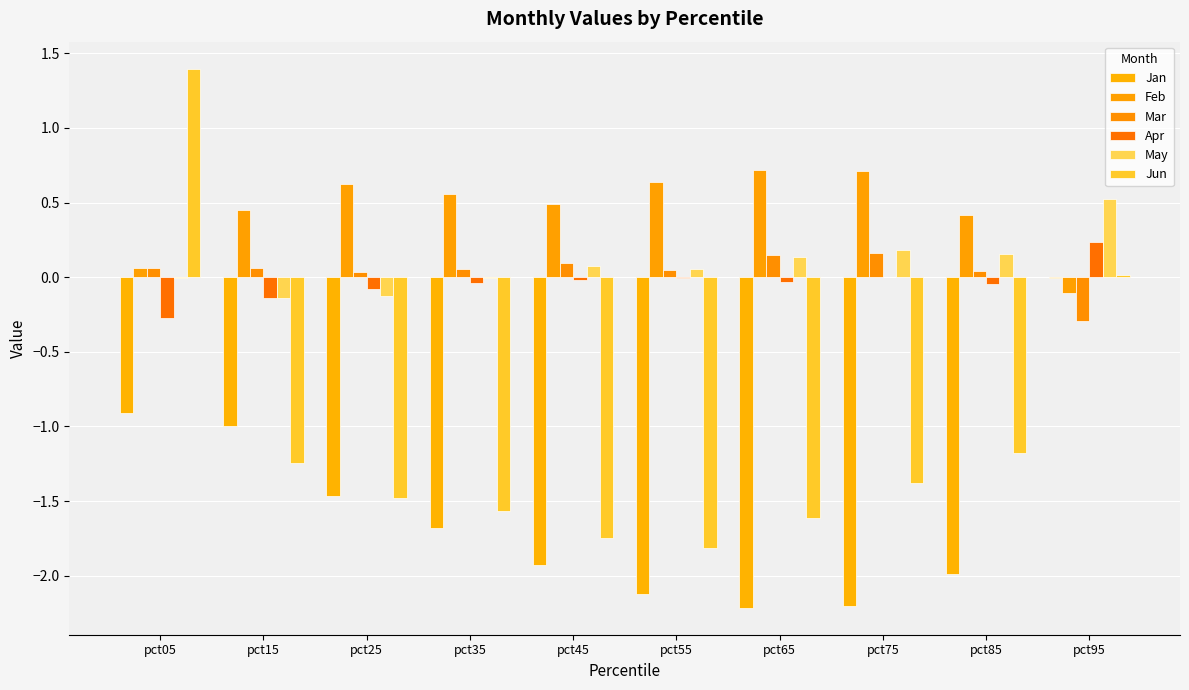

Which category has the highest value in the Feb series?

pct65